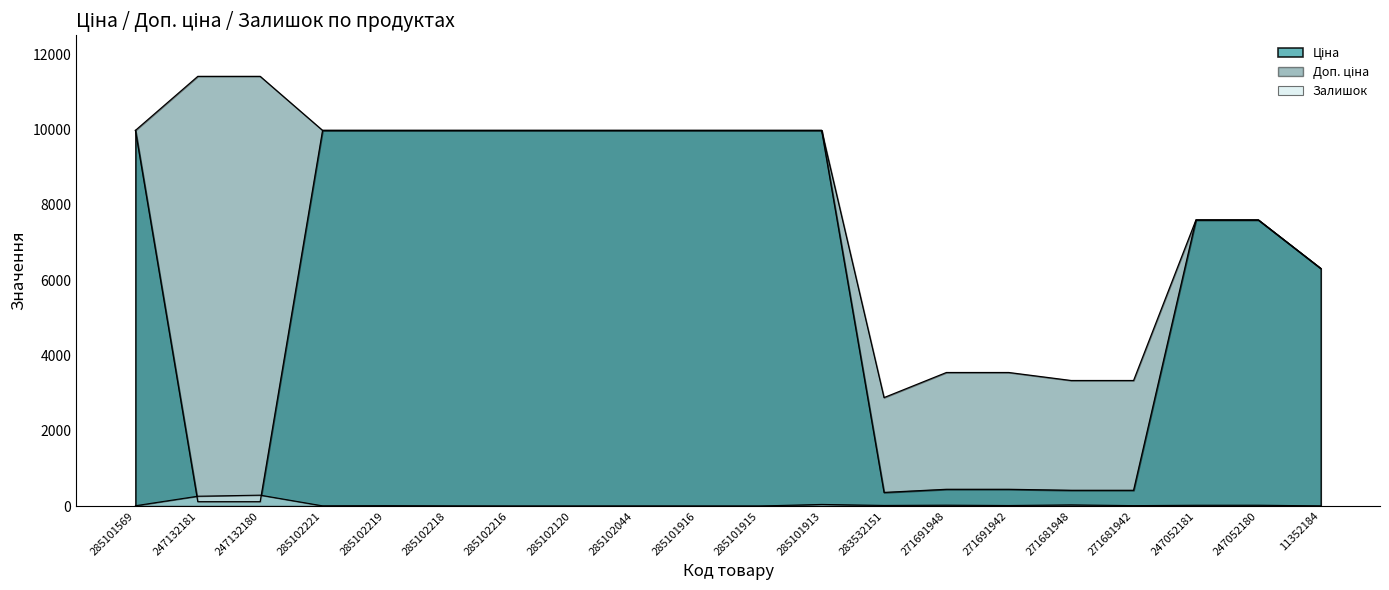

What is the difference between the Ціна values at 285102218 and 11352184?

3666.2